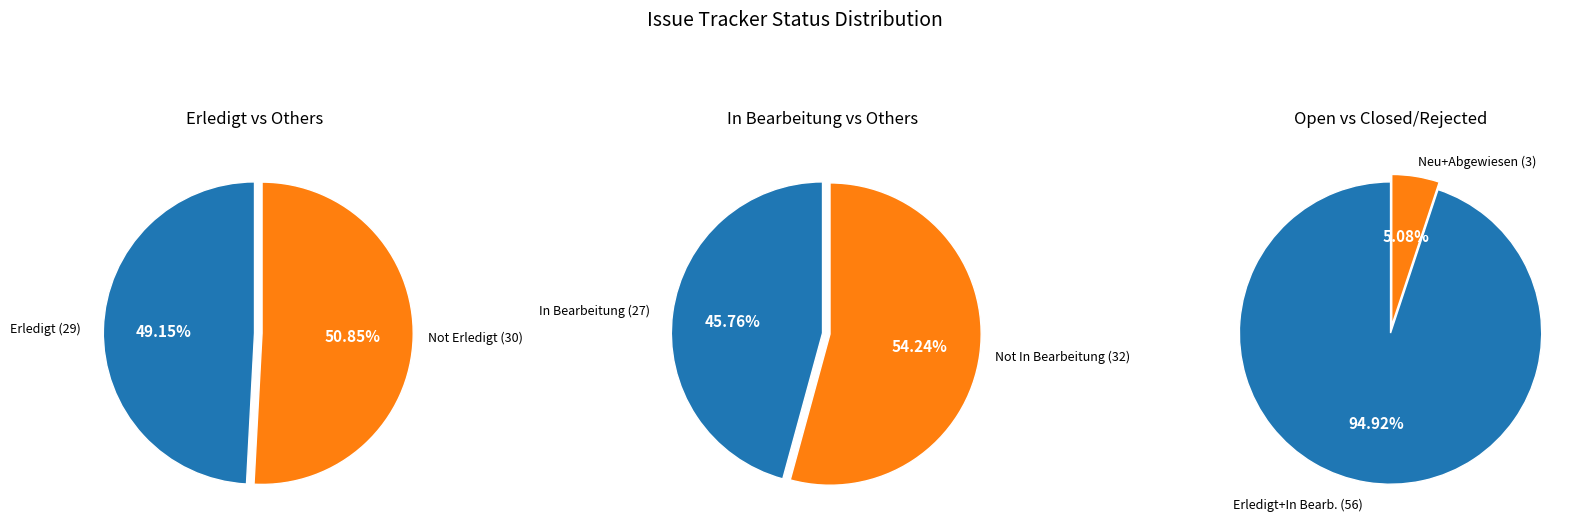

True or false: Erledigt accounts for 35% of the total.

False